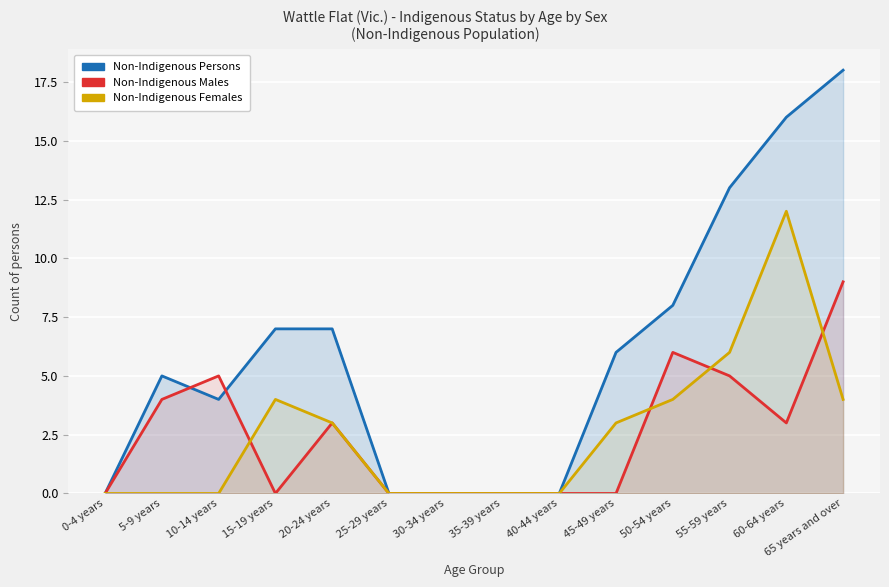

Where is the first local minimum for Non-Indigenous Males?

15-19 years